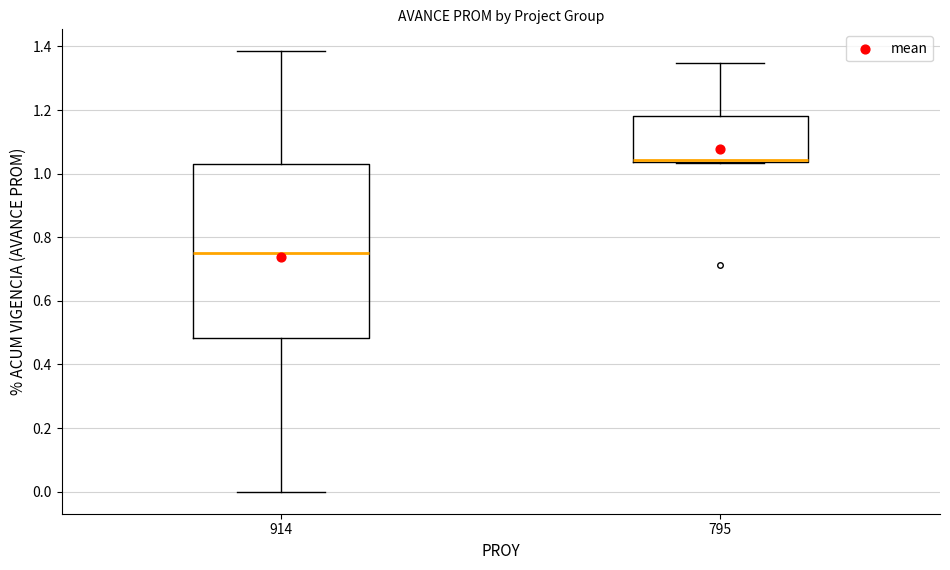

Where is the upper edge of the box at x = 914 on the y-axis? The values are not printed on the chart, so give them approximately, as read against the axis.

1.04